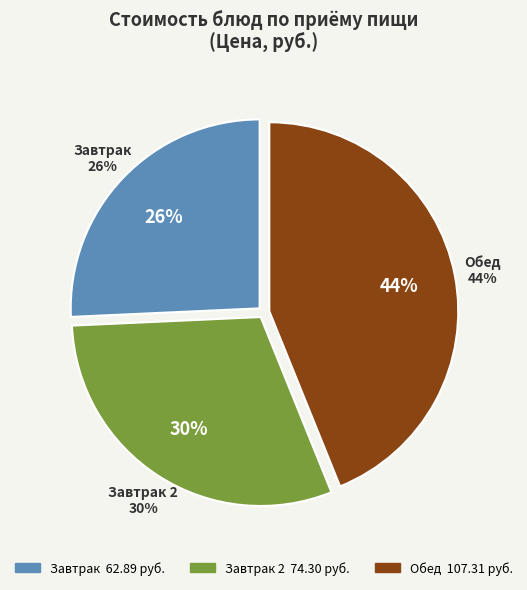

Is there any slice that represents more than half of the pie?

No